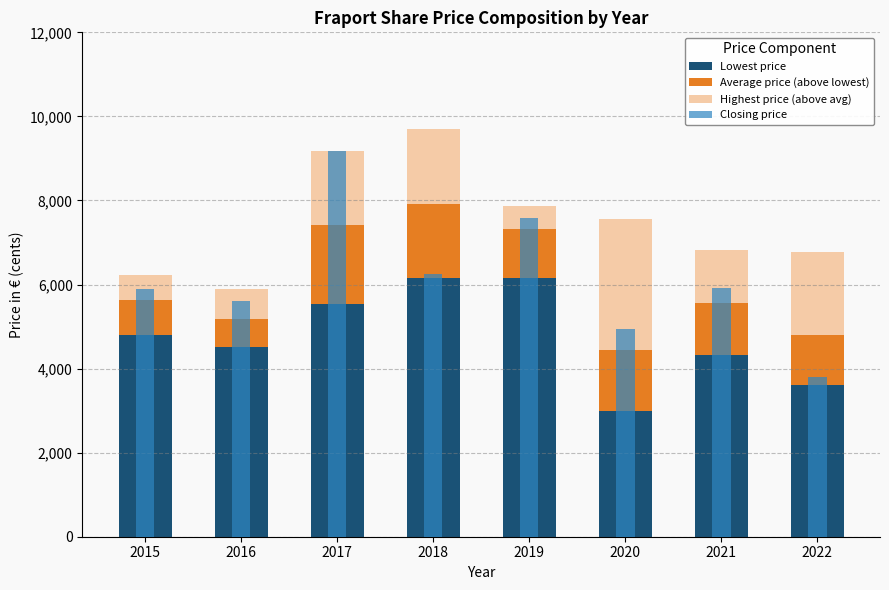

How many categories are shown in the chart?

8